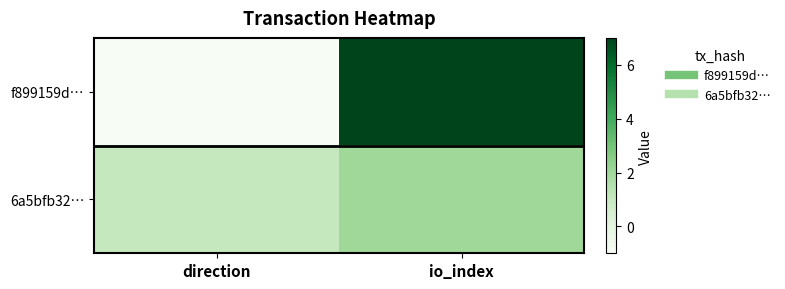

Reading left to right, extract all data points from this chart.

f899159d…: direction=-1	io_index=7
6a5bfb32…: direction=1	io_index=2